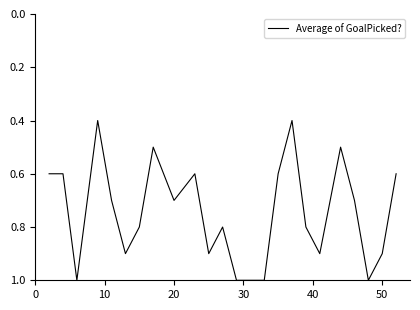

Reading right to left, extract all data points from this chart.

0.6	0.9	1.0	0.7	0.5	0.9	0.8	0.4	0.6	1.0	1.0	1.0	0.8	0.9	0.6	0.7	0.5	0.8	0.9	0.7	0.4	1.0	0.6	0.6